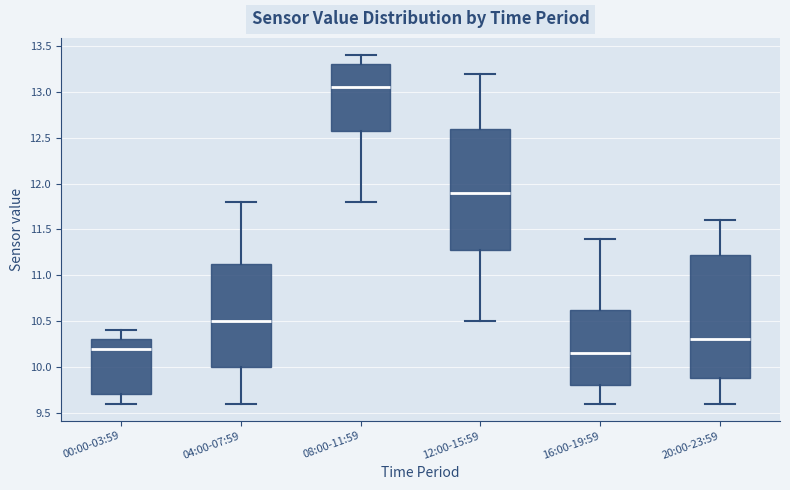

Which box's median line is the highest?

08:00-11:59